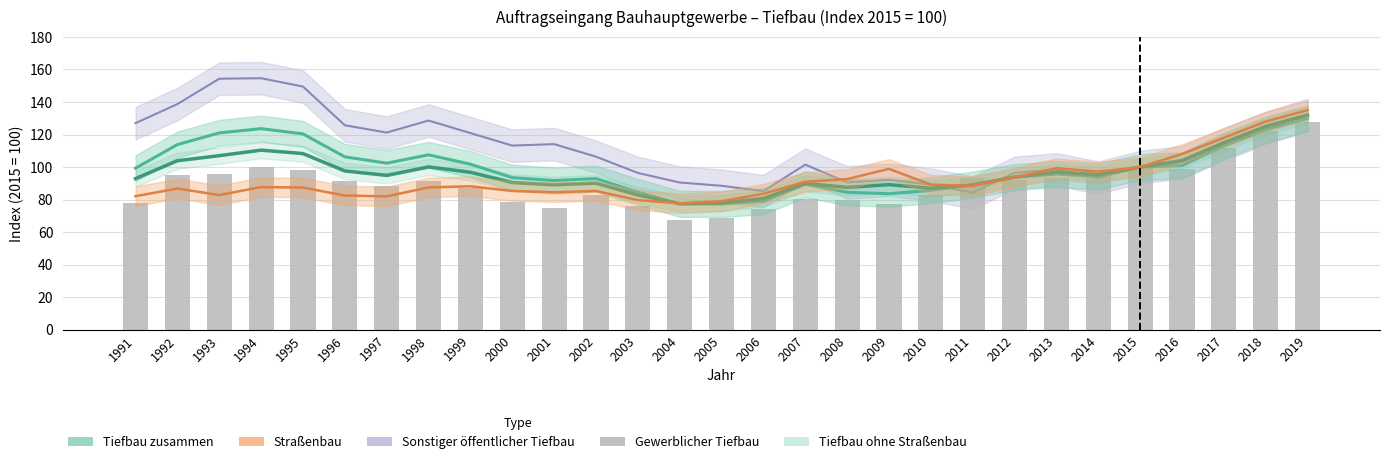

List the labels in order of value, smallest first.

2004, 2005, 2006, 2001, 2003, 2009, 1991, 2000, 2008, 2007, 2002, 2010, 1999, 1997, 1998, 1996, 2012, 2011, 2013, 2014, 1992, 1993, 1995, 2016, 2015, 1994, 2017, 2018, 2019